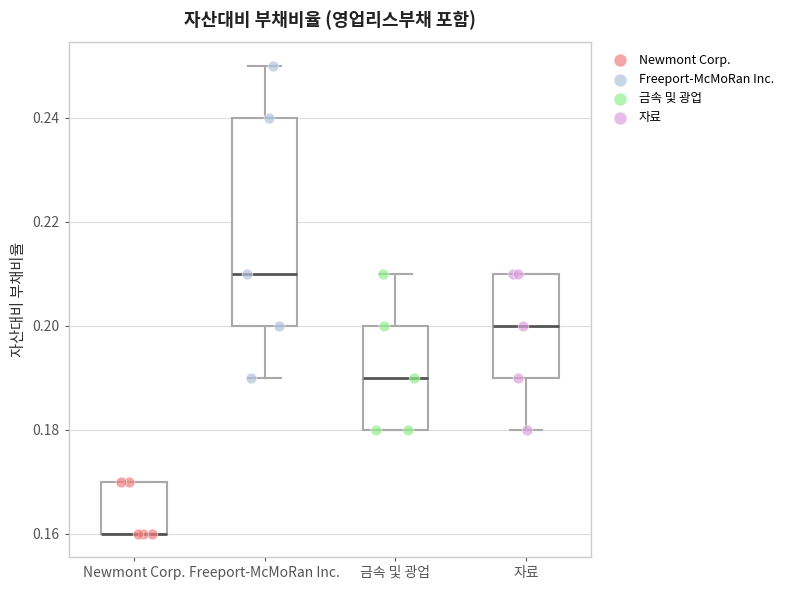

Where is the lower edge of the box for 금속 및 광업 on the y-axis? The values are not printed on the chart, so give them approximately, as read against the axis.

0.18